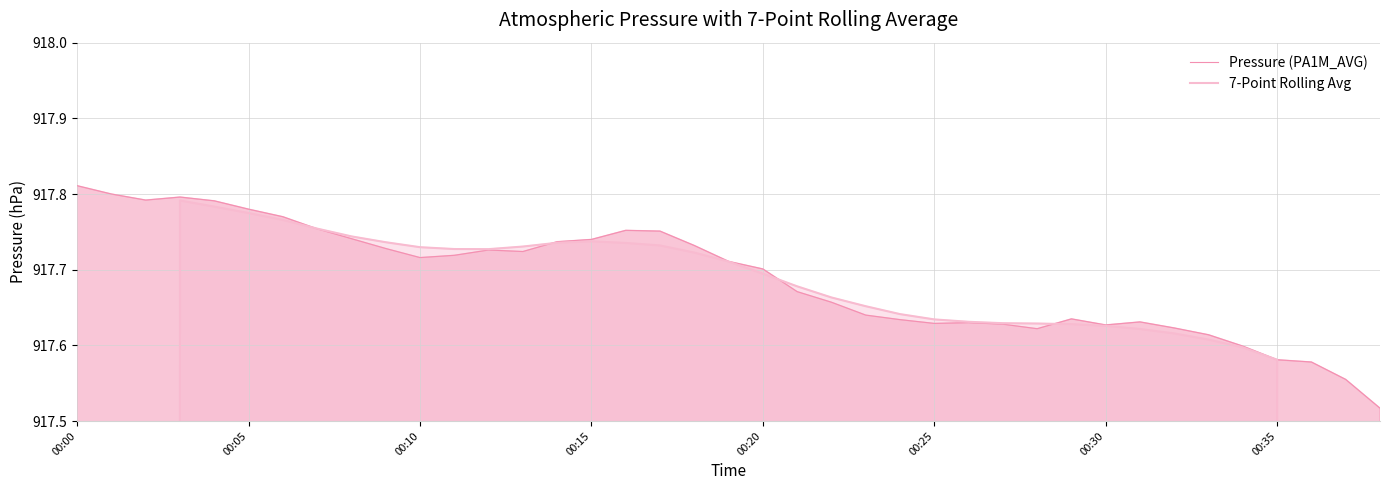

At which category does 7-Point Rolling Avg reach its first local valley?

12